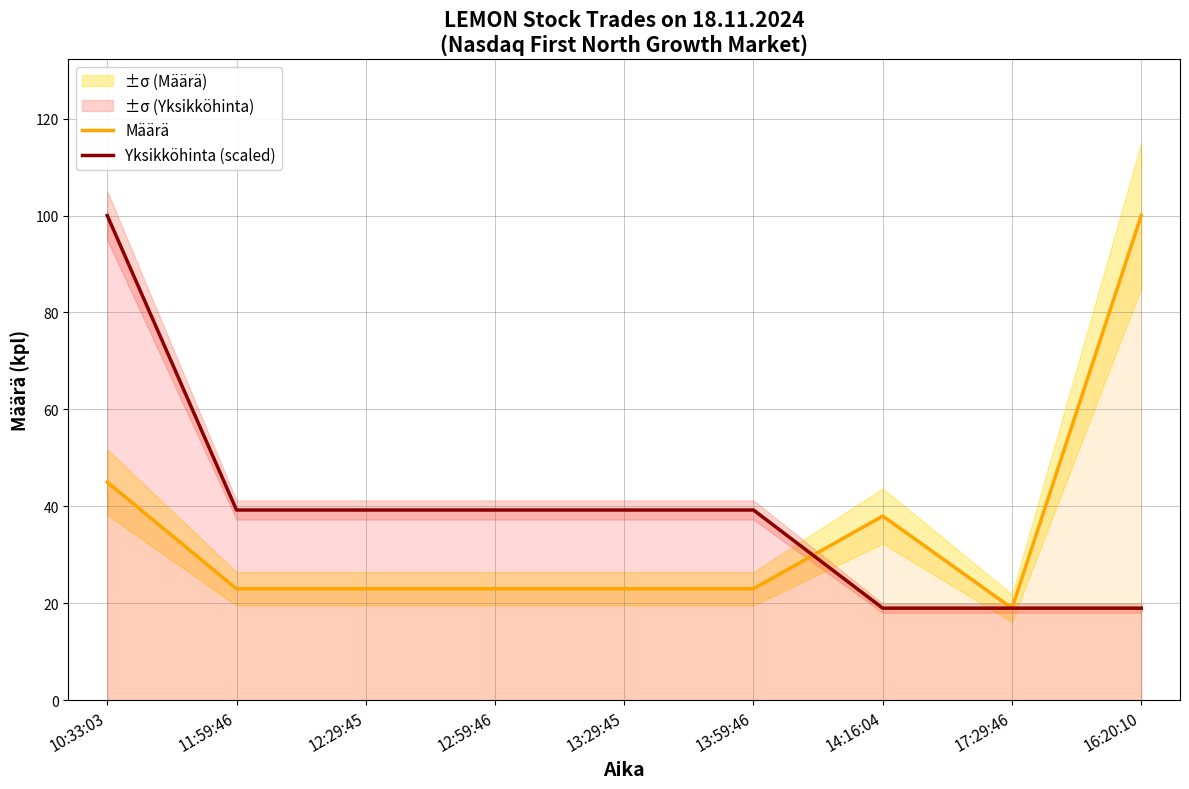

Does the chart display data point markers on the line(s)?

No